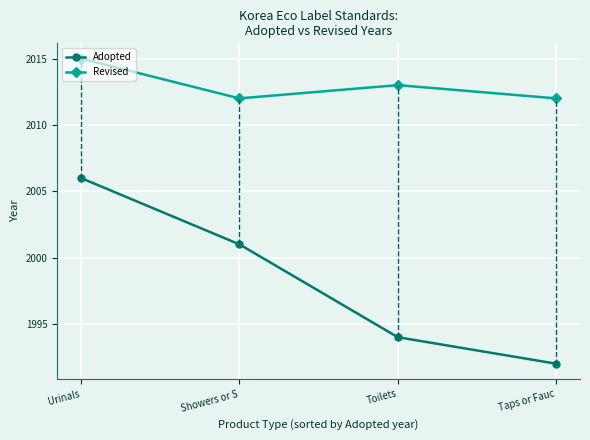

Between Showers or S and Toilets, which is larger?

Showers or S